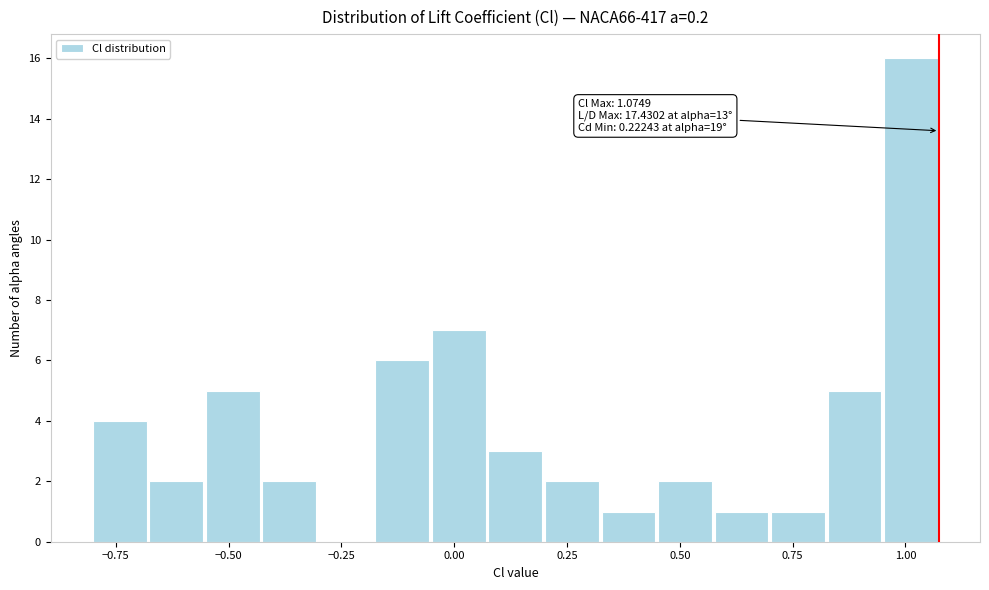

Read against the x-axis, roughly where is the centre of the tallest bar?

1.00